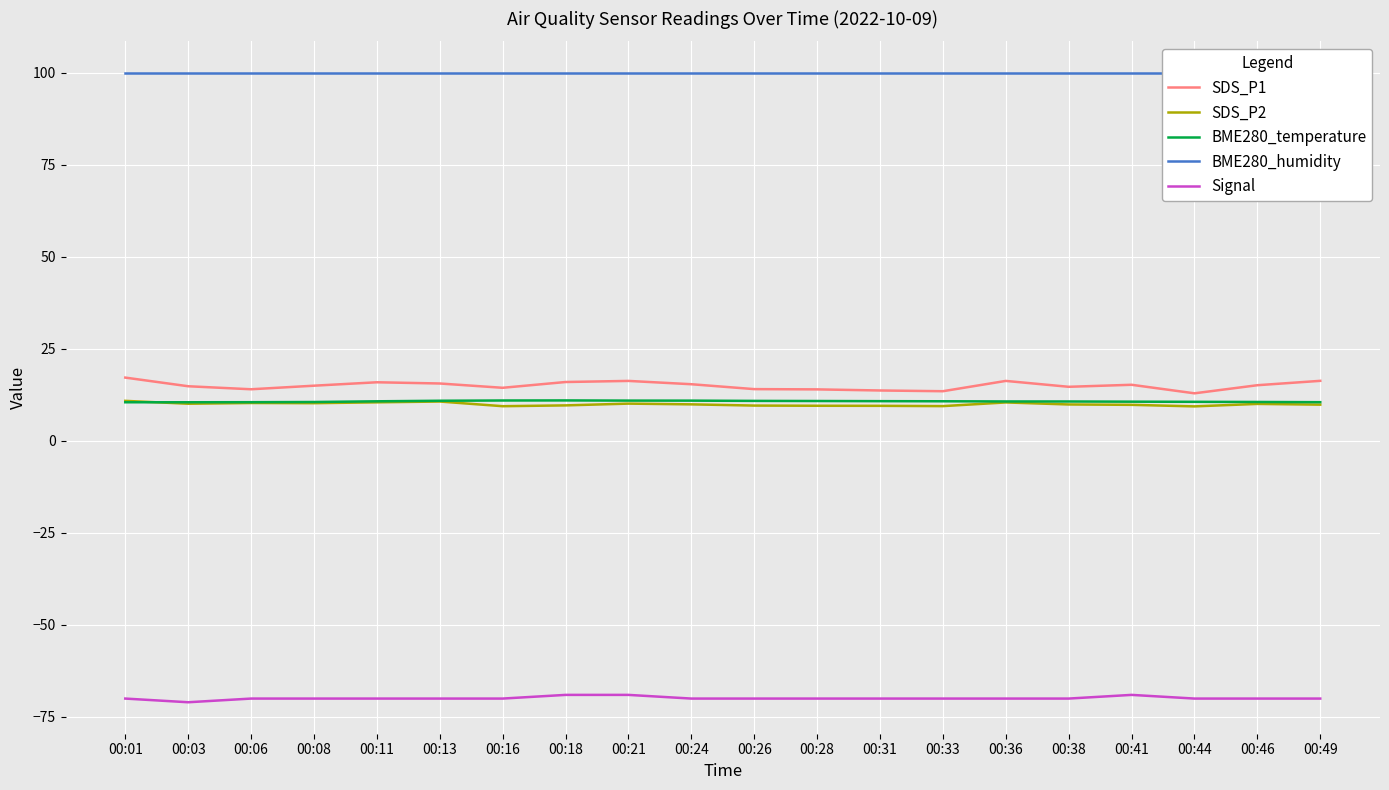

Reading right to left, list all the values displayed in this chart.

SDS_P1: 16.3	15.1	12.9	15.2	14.7	16.3	13.5	13.7	14.0	14.1	15.4	16.3	16.0	14.4	15.6	15.9	15.0	14.0	14.8	17.2
SDS_P2: 9.8	10.1	9.4	9.8	9.9	10.4	9.4	9.5	9.6	9.6	9.9	10.1	9.7	9.4	10.7	10.5	10.2	10.3	10.1	10.9
BME280_temperature: 10.5	10.6	10.6	10.7	10.7	10.7	10.8	10.8	10.8	10.9	10.9	10.9	11.0	11.0	10.9	10.8	10.6	10.5	10.5	10.5
BME280_humidity: 100.0	100.0	100.0	100.0	100.0	100.0	100.0	100.0	100.0	100.0	100.0	100.0	100.0	100.0	100.0	100.0	100.0	100.0	100.0	100.0
Signal: -70.0	-70.0	-70.0	-69.0	-70.0	-70.0	-70.0	-70.0	-70.0	-70.0	-70.0	-69.0	-69.0	-70.0	-70.0	-70.0	-70.0	-70.0	-71.0	-70.0